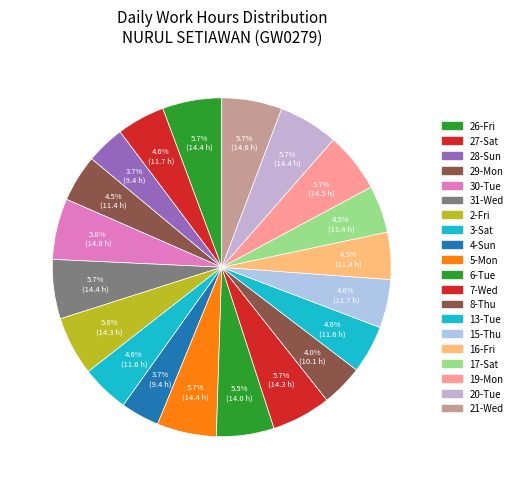

How many slices are in this pie chart?

20